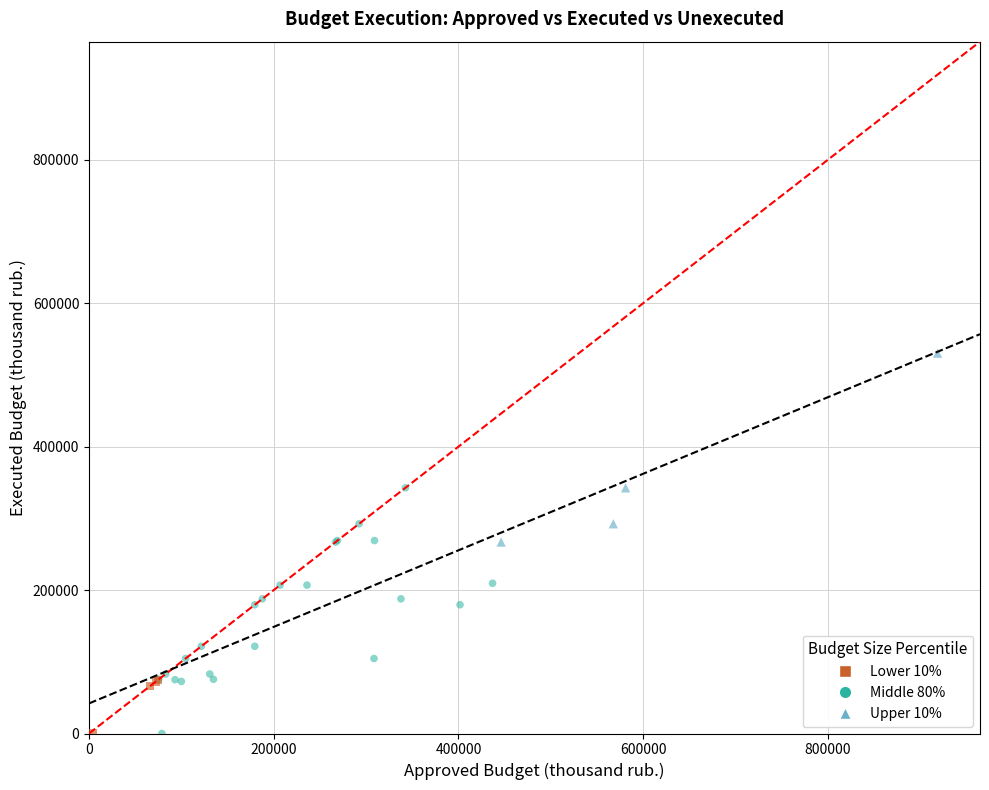

Which series has the widest spread of Y values?

Middle 80%